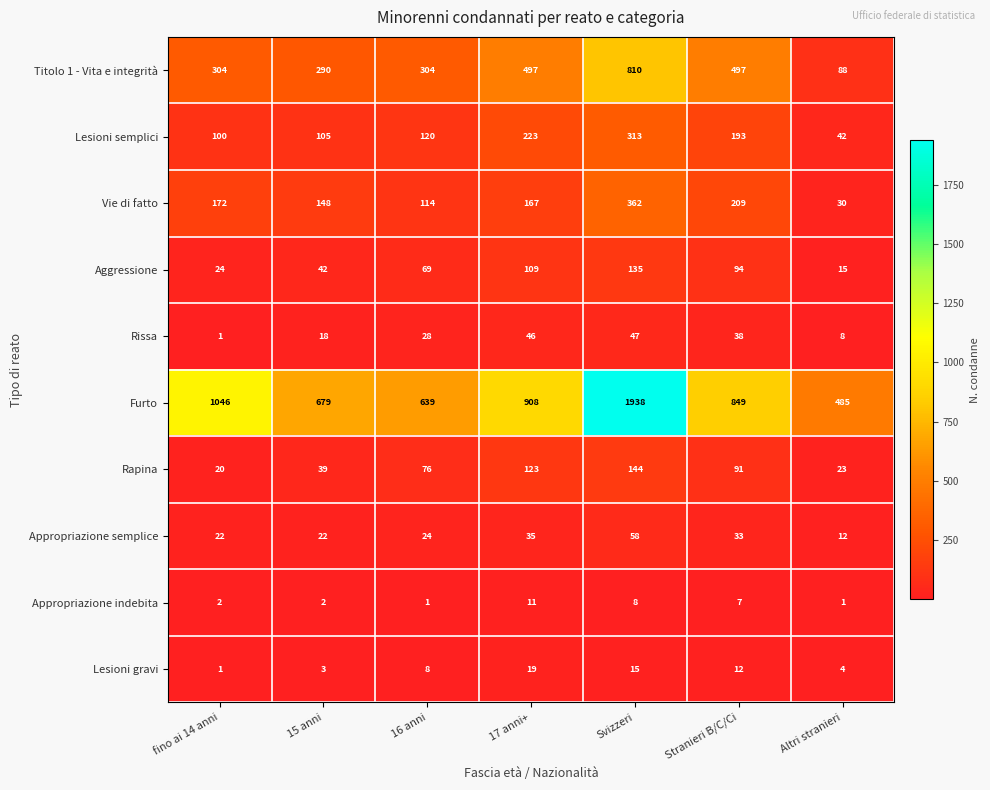

At which category does the chart reach its peak across all series?

Svizzeri